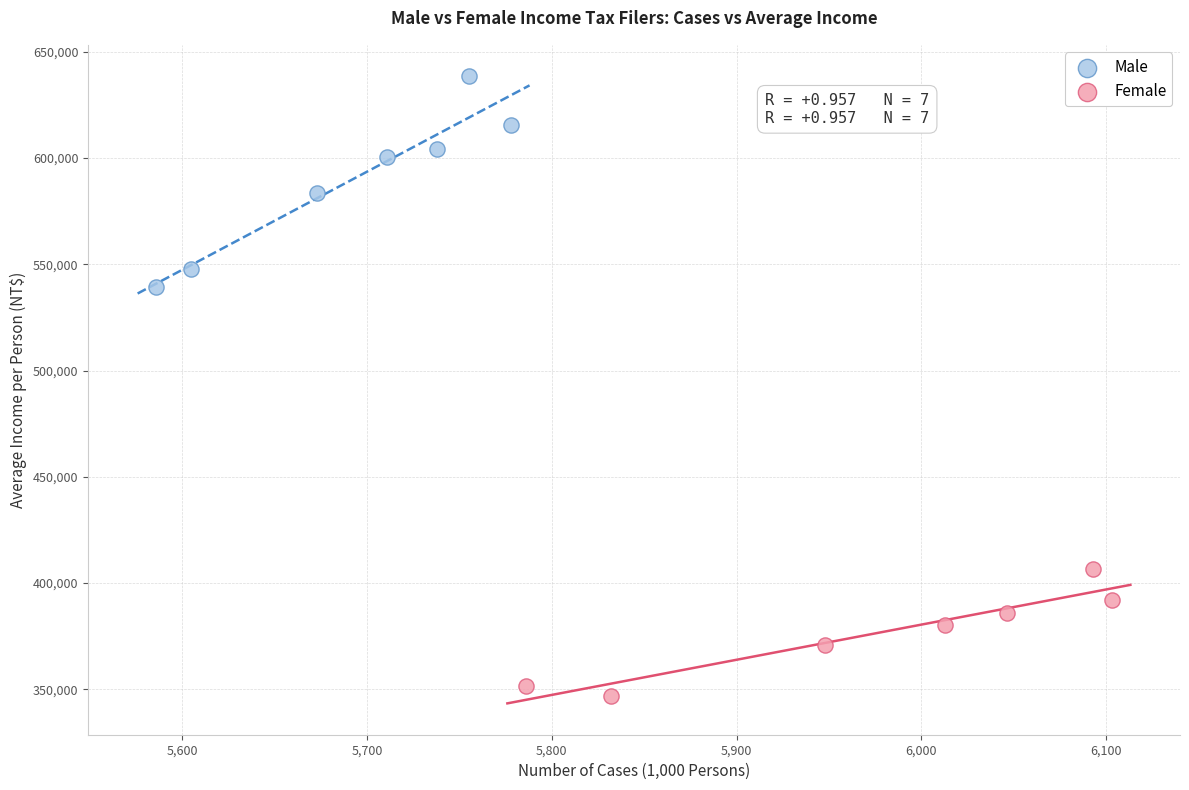

Which series reaches the minimum Y coordinate?

Female